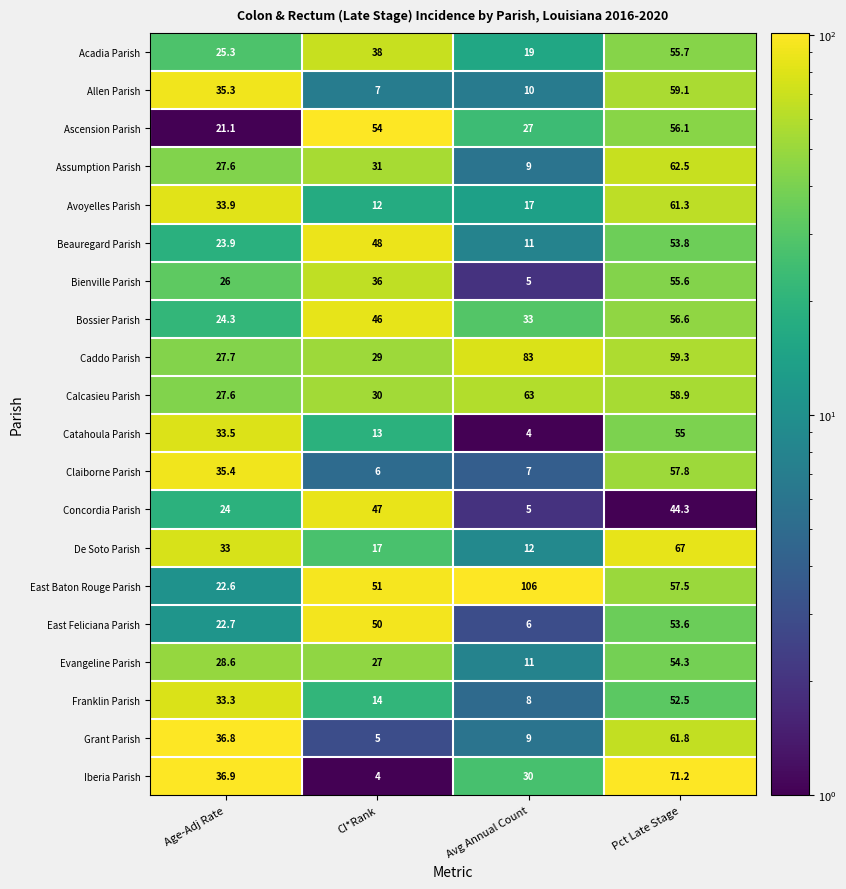

What is the smallest value displayed?

4.0